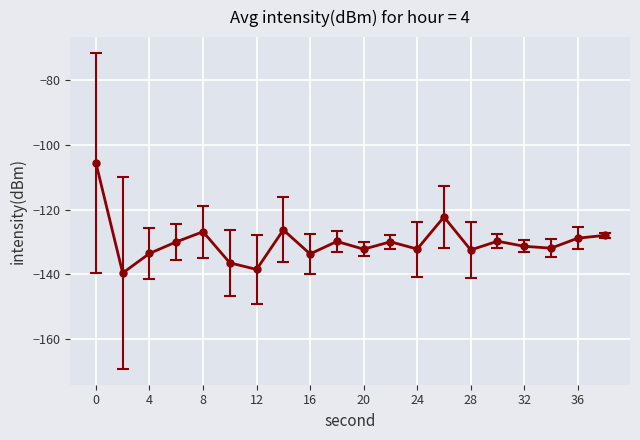

Does the chart have visible grid lines?

Yes